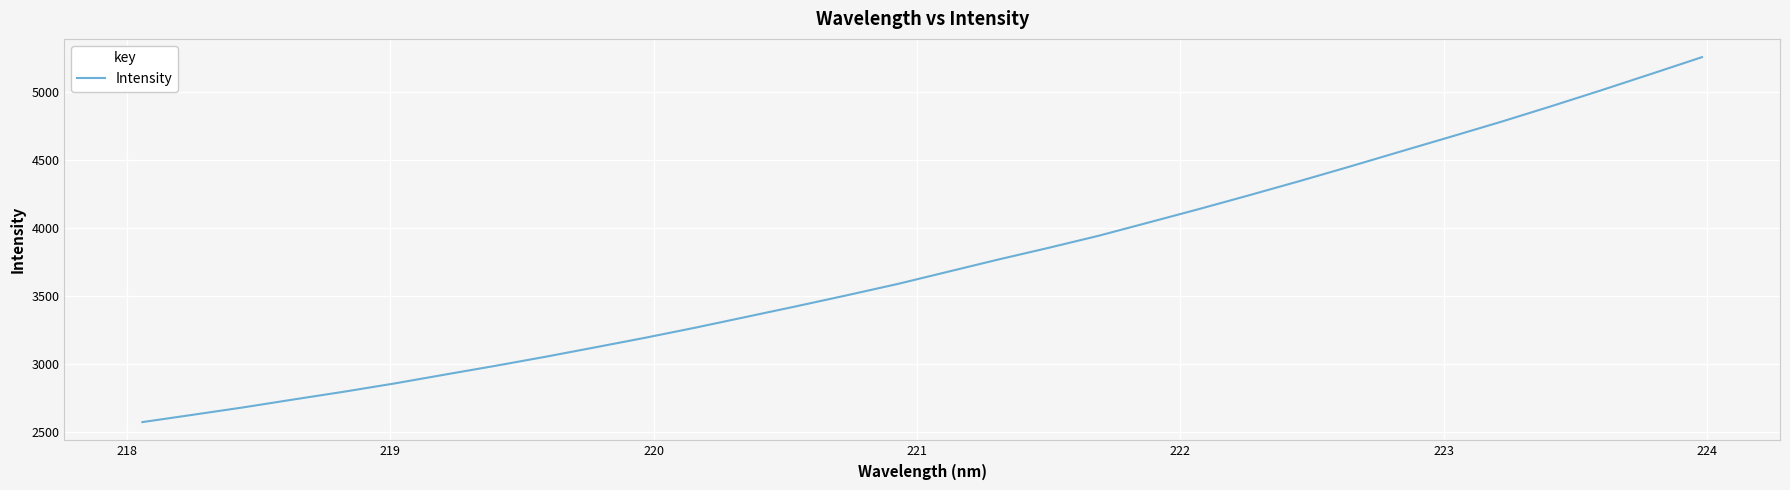

How many lines are shown in the chart?

1